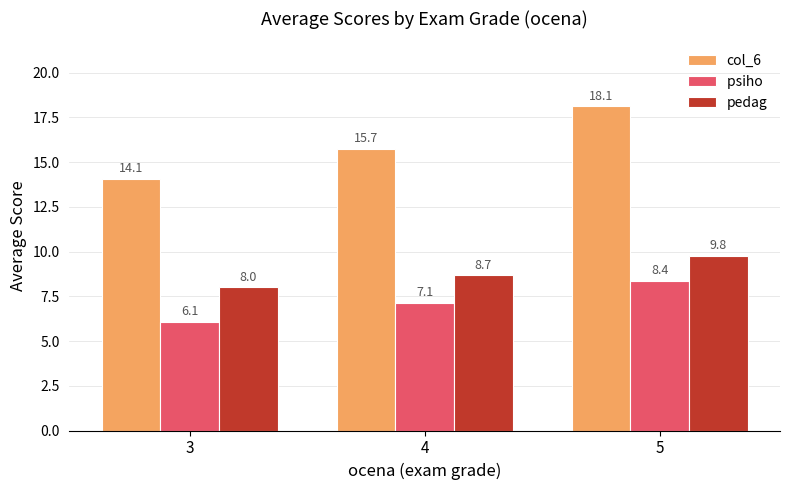

What is the spread (max minus min) of values at 3?

8.0